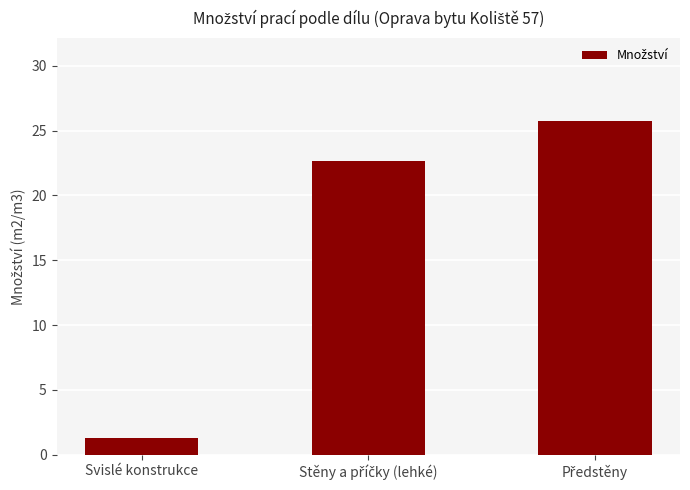

Does the chart contain any negative values?

No